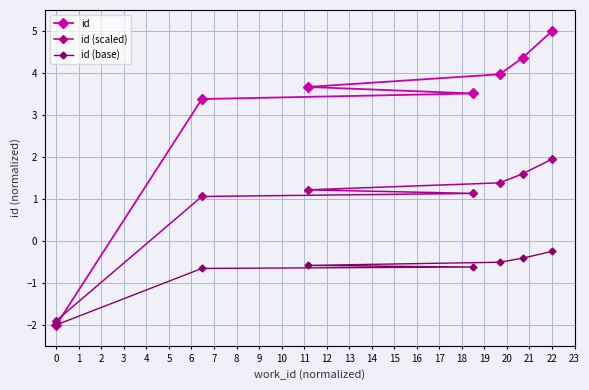

True or false: id (base) has more than 1 interior local peaks.

False